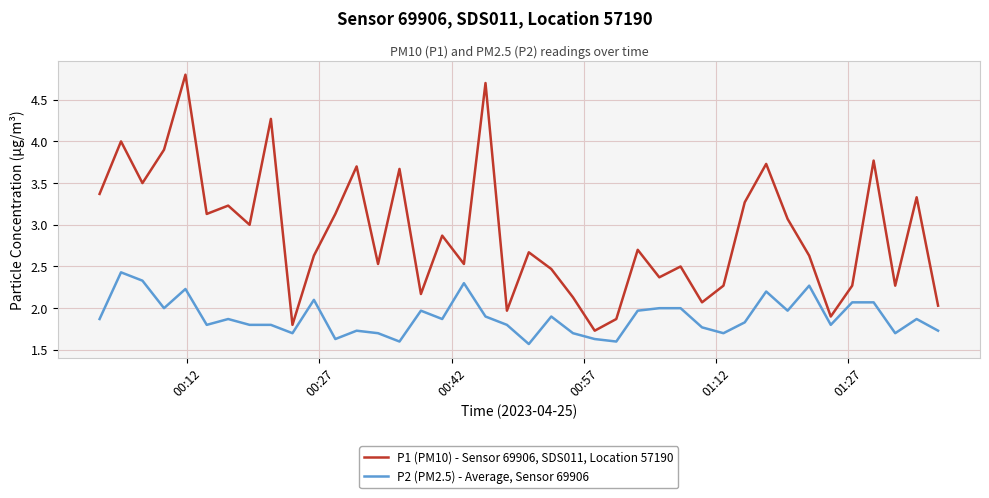

Which series has the largest range (max minus min)?

P1 (PM10) - Sensor 69906, SDS011, Location 57190